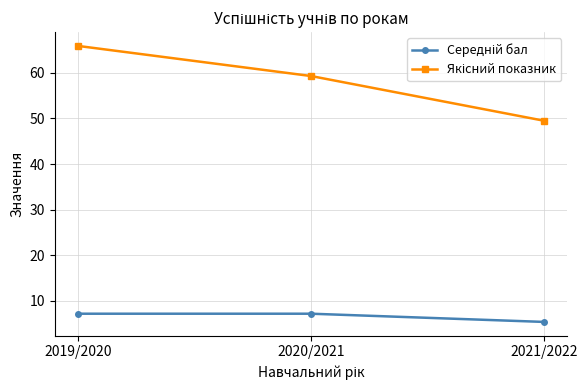

At which category does the chart reach its peak across all series?

2019/2020